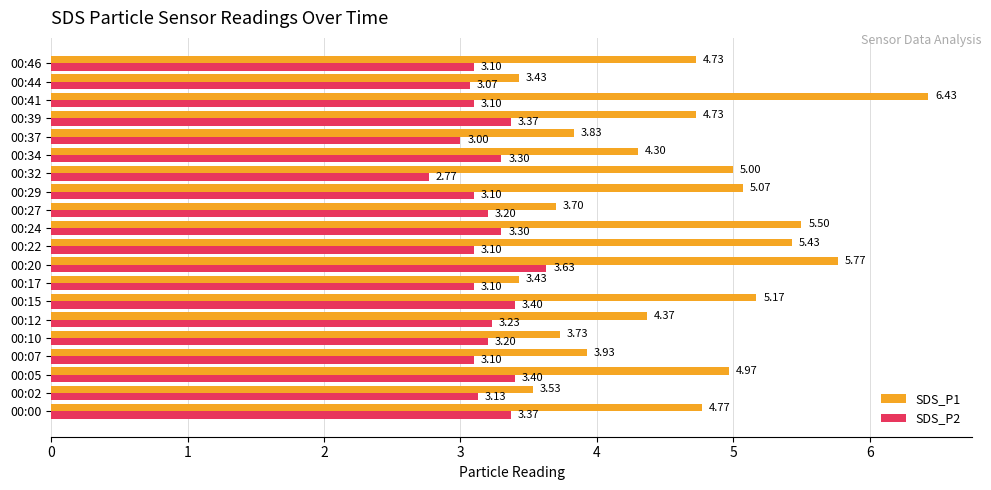

What is the difference between the highest and lowest values at 00:07?

0.8